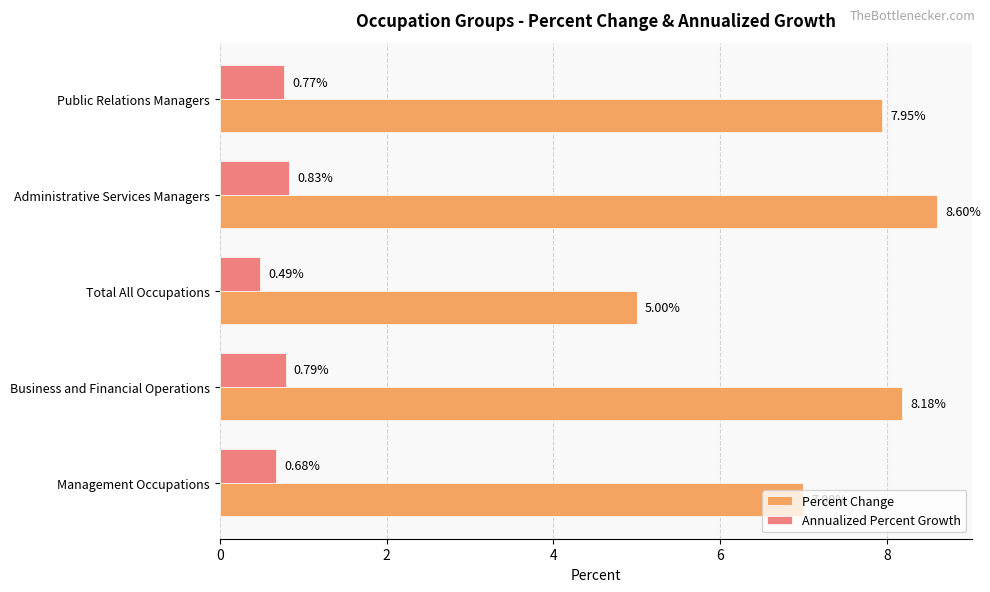

Which series changed the most between Management Occupations and Administrative Services Managers?

Percent Change